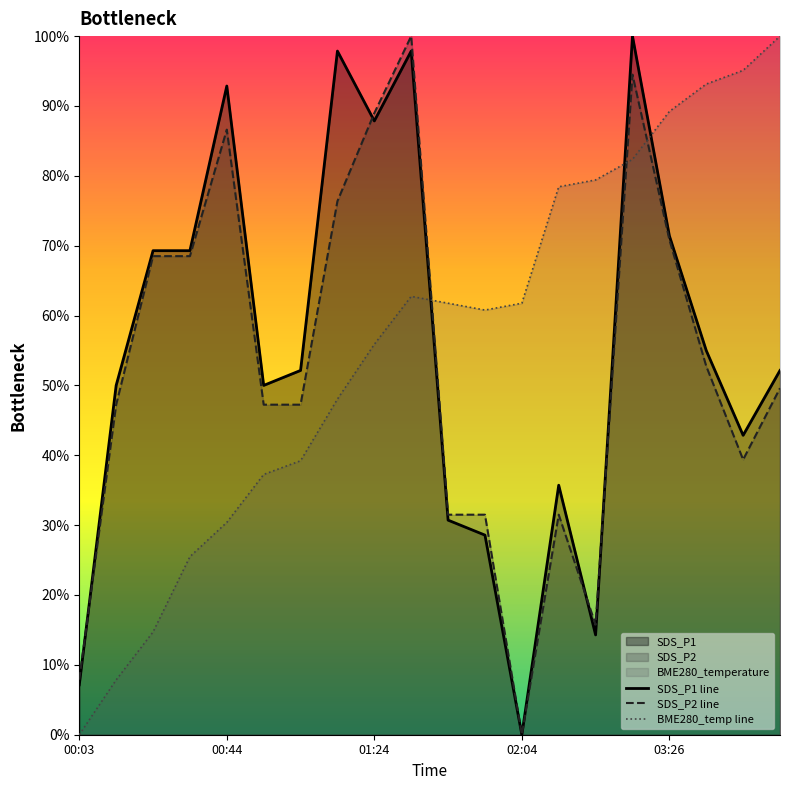

How many data points in BME280_temp line are less than 61?

10